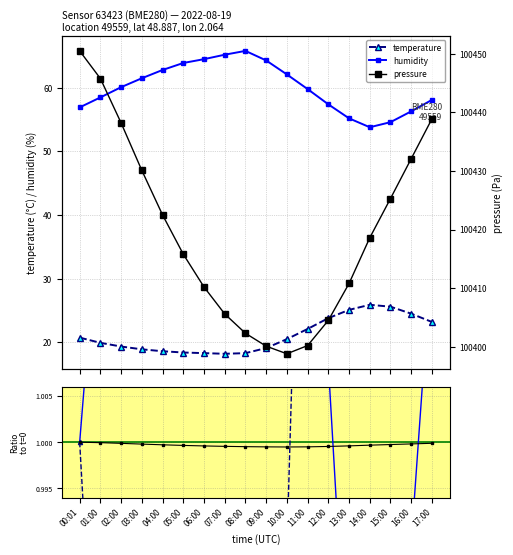

True or false: temperature and humidity intersect in this chart.

True